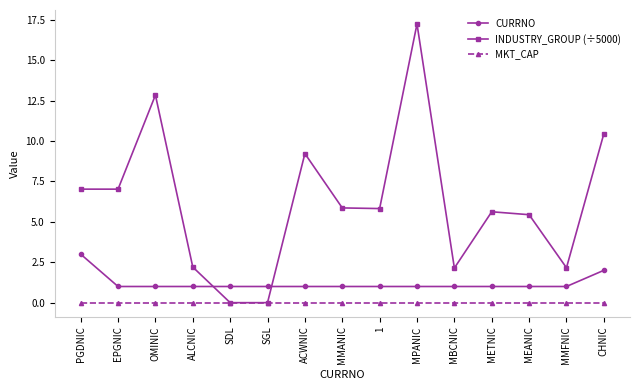

How many categories are shown in the chart?

15